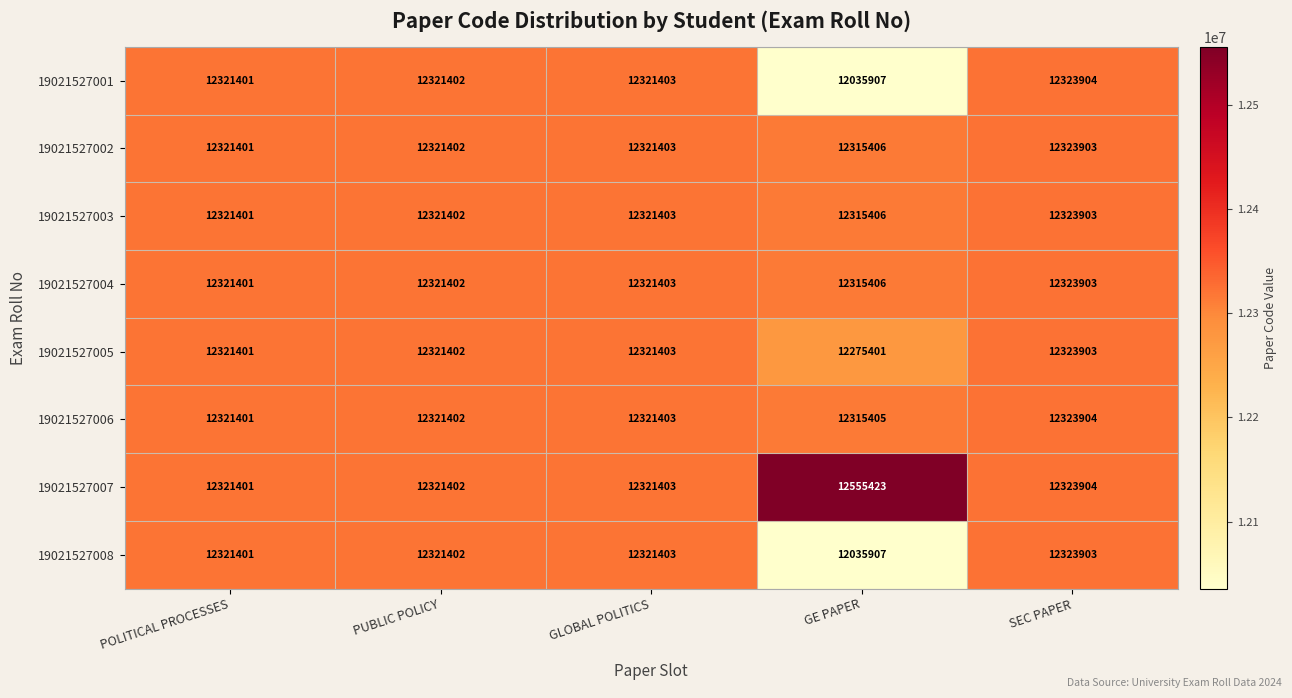

Rank the categories by 19021527004 value from highest to lowest.

SEC PAPER, GLOBAL POLITICS, PUBLIC POLICY, POLITICAL PROCESSES, GE PAPER